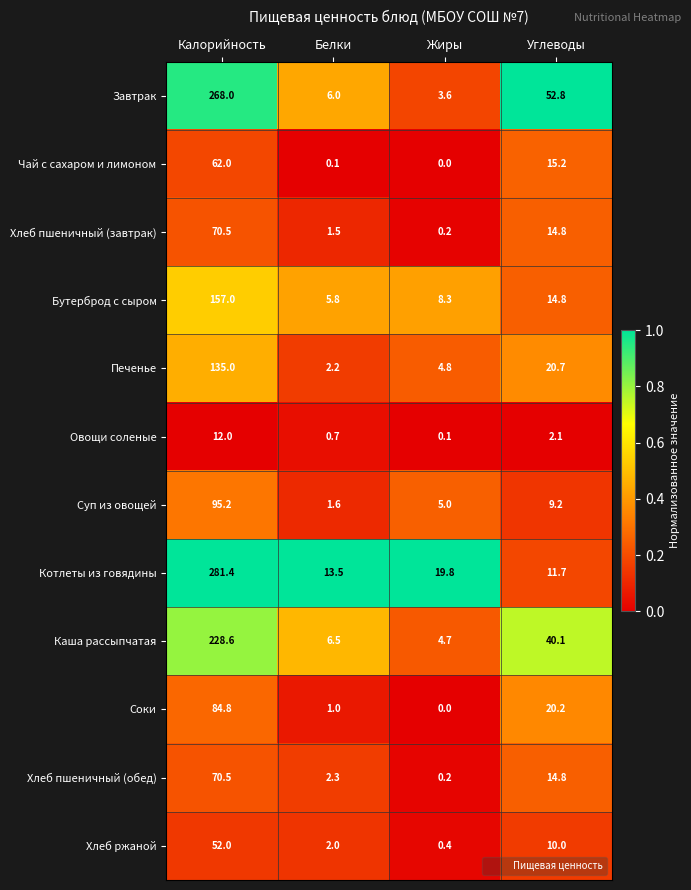

True or false: Котлеты из говядины has a value of 19.8 at Жиры.

True